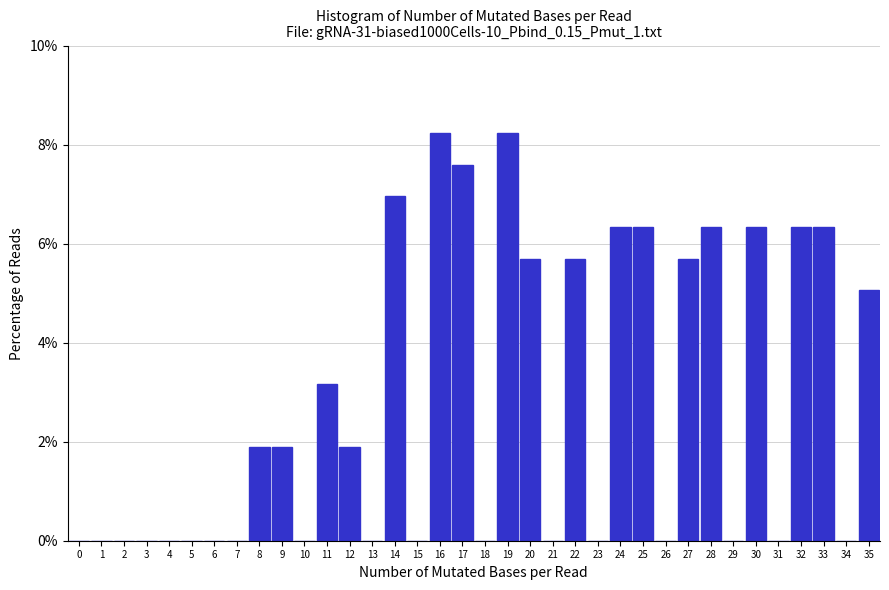

What is the sum of the values at 27 and 23?

5.7